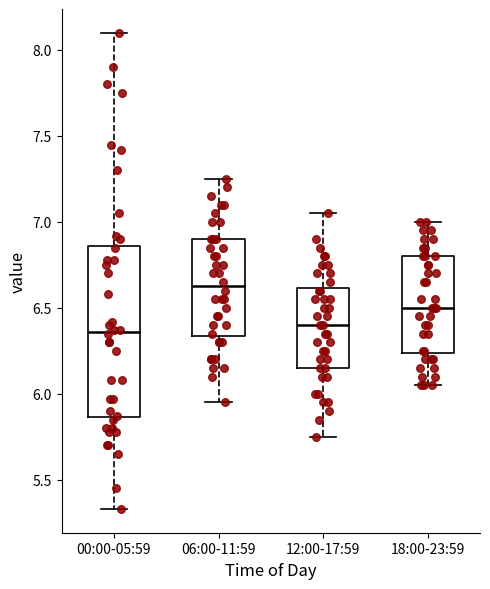

Reading left to right, transcribe this box plot: for each box, give where its median line is, the range the box spans, and where its two whiskers end, as read against the y-axis. The values are not printed on the chart, so give them approximately, as read against the axis.

00:00-05:59: median 6.35, box 5.85 to 6.85, whiskers 5.35 to 8.10
06:00-11:59: median 6.65, box 6.35 to 6.90, whiskers 5.95 to 7.25
12:00-17:59: median 6.40, box 6.15 to 6.60, whiskers 5.75 to 7.05
18:00-23:59: median 6.50, box 6.25 to 6.80, whiskers 6.05 to 7.00